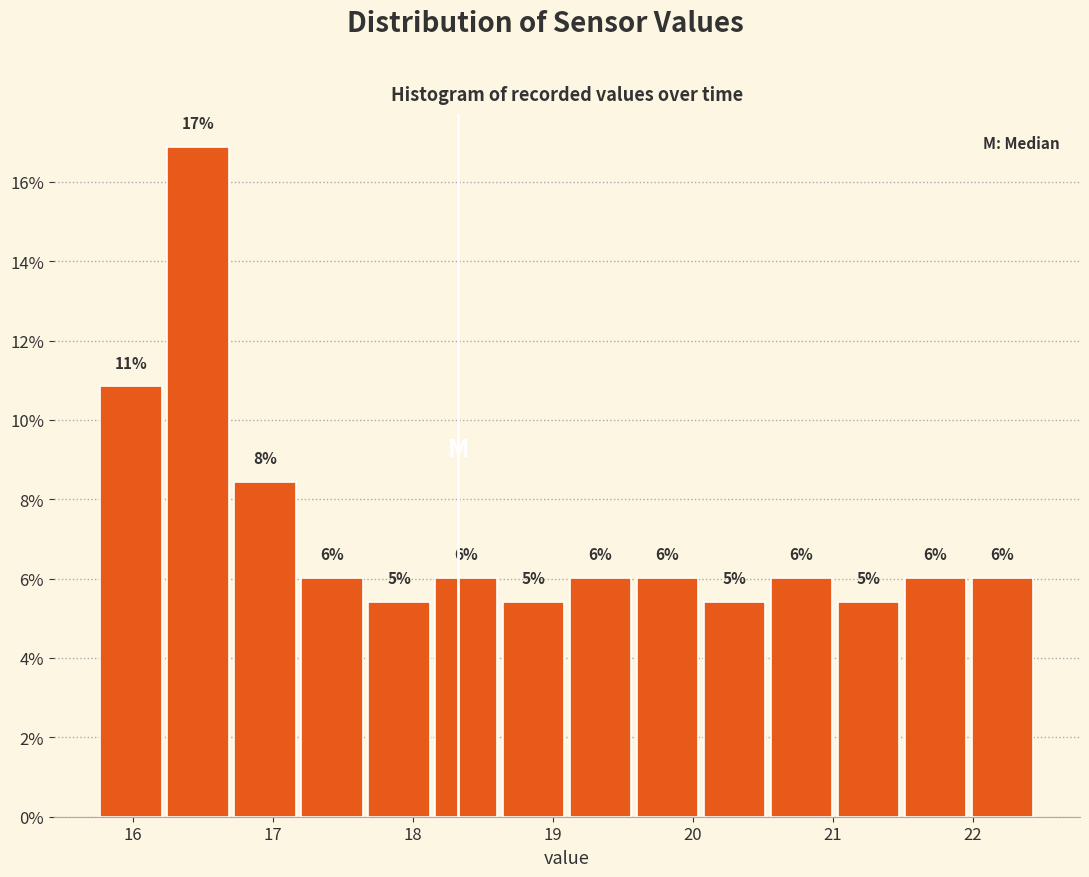

Which range on the x-axis has the tallest bar?

16.2 to 16.7